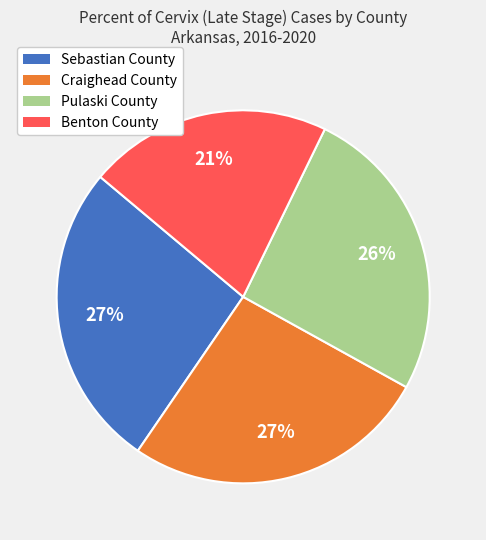

Is there a majority slice in this chart?

No